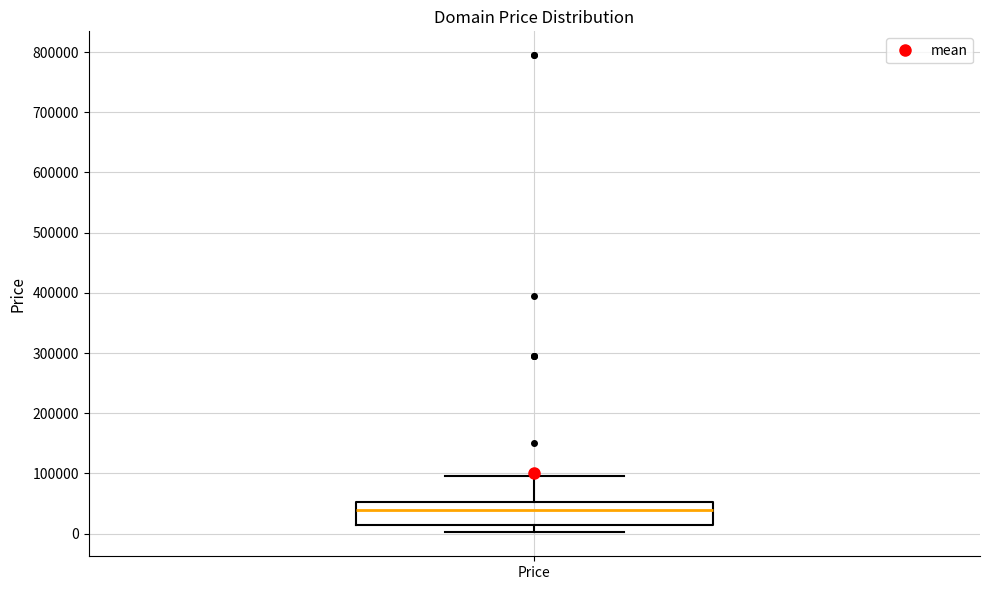

Where is the lower edge of the box for Price on the y-axis? The values are not printed on the chart, so give them approximately, as read against the axis.

10000